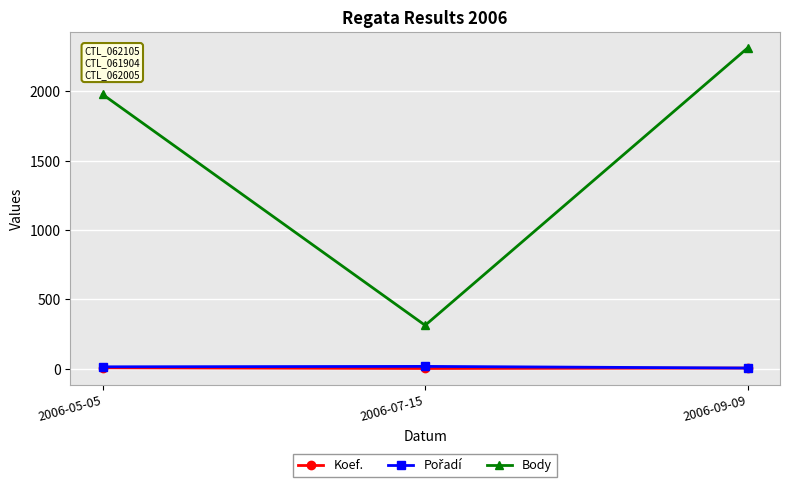

What is the label of the 3rd point from the right?

2006-05-05